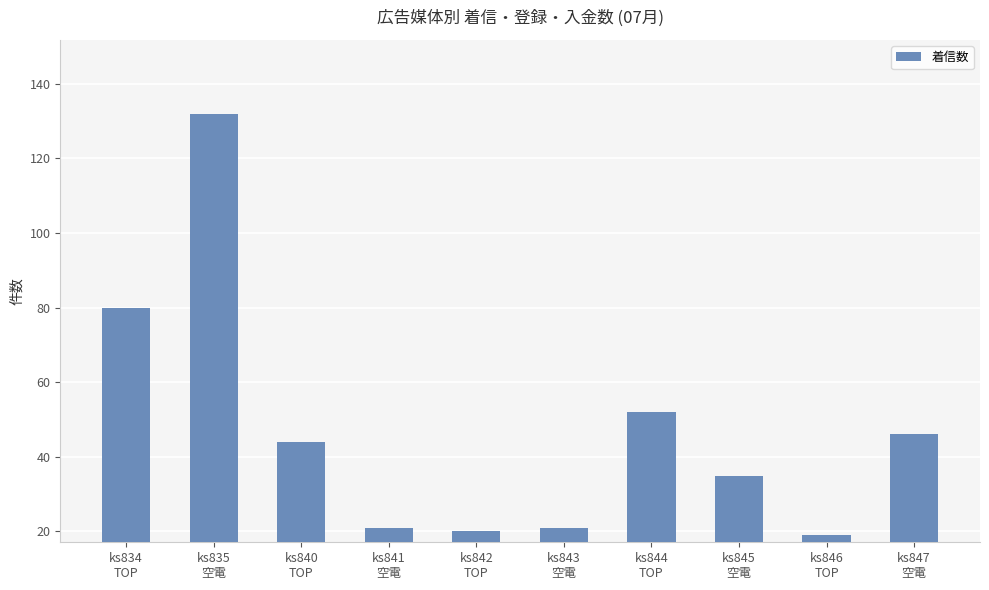

What is the sum of all values?

470